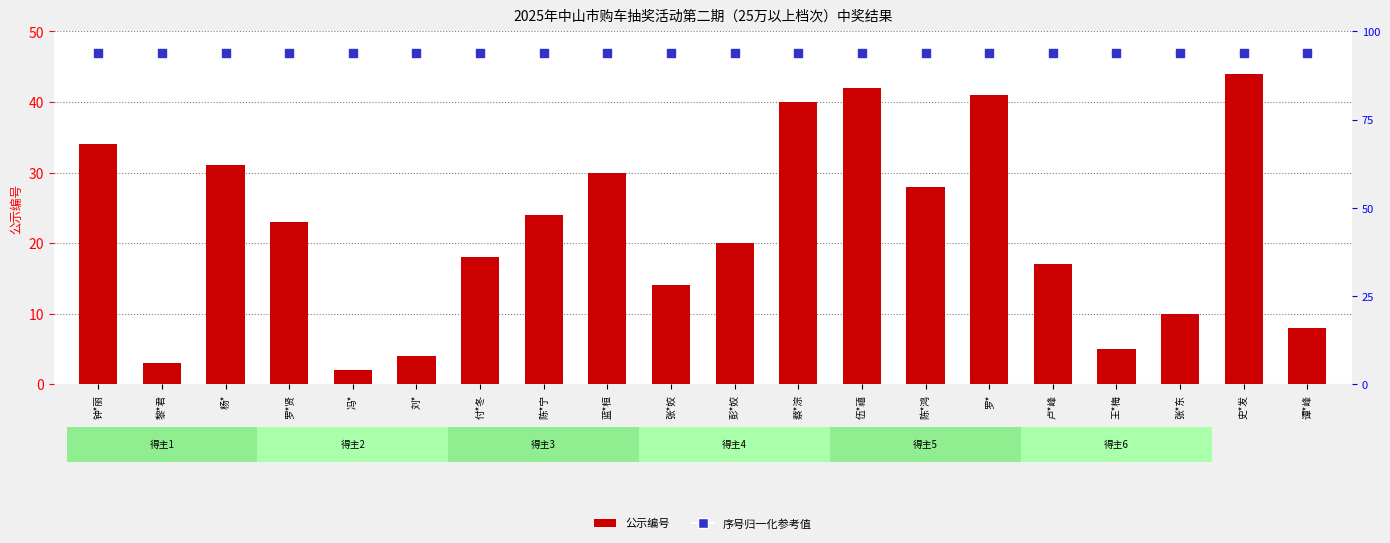

Which series reaches the maximum Y coordinate?

序号归一化参考值